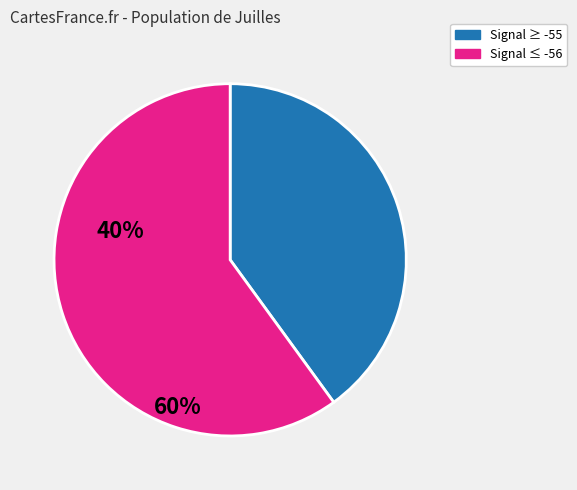

Count the number of slices in the pie.

2